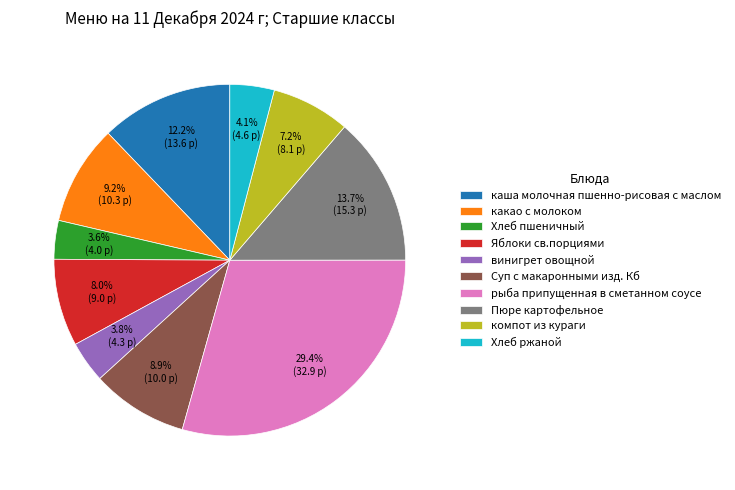

Does any single category account for the majority?

No